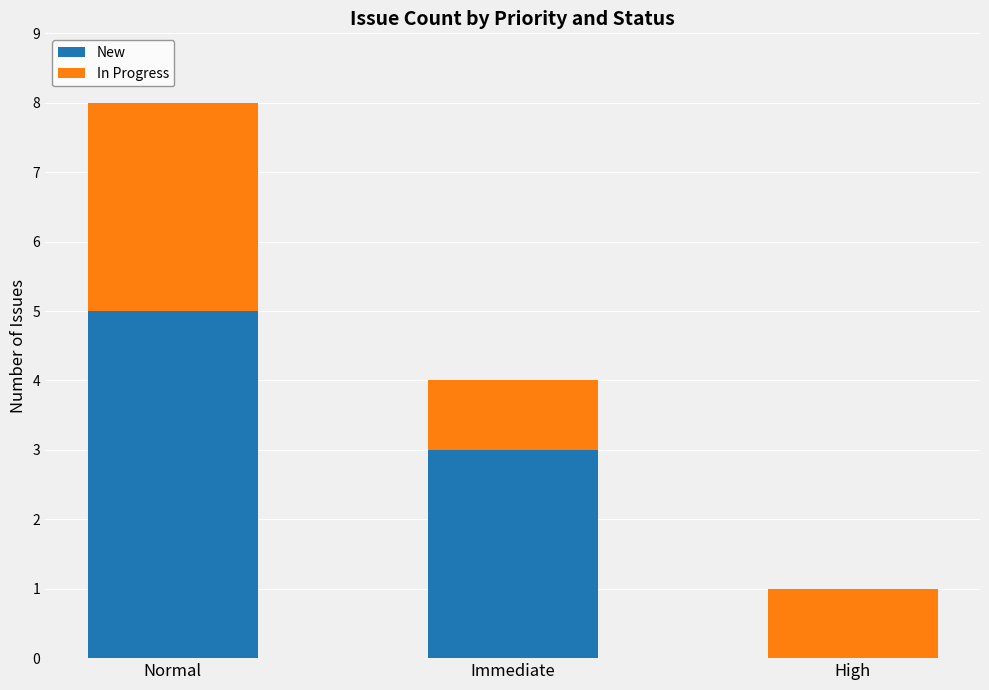

What is the total value across all series at Immediate?

4